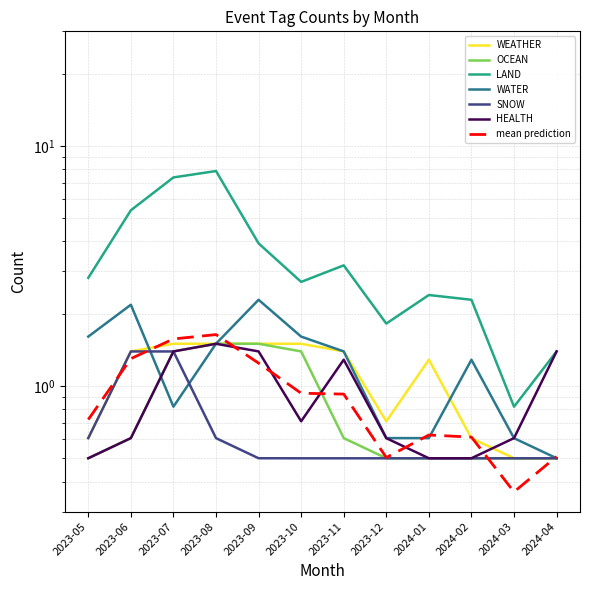

What is the minimum value shown in the chart?

0.5